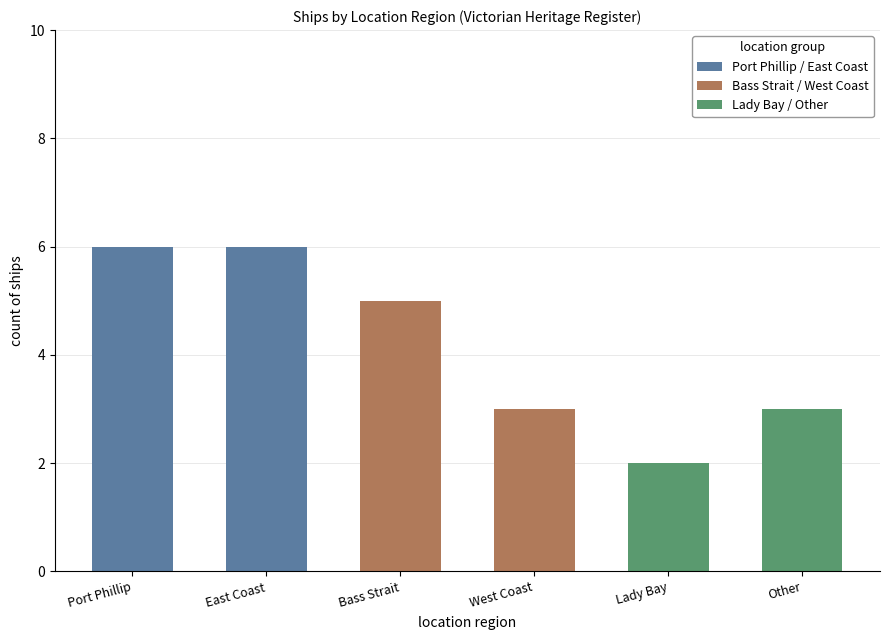

What are all the series names shown in the legend?

Port Phillip / East Coast, Bass Strait / West Coast, Lady Bay / Other